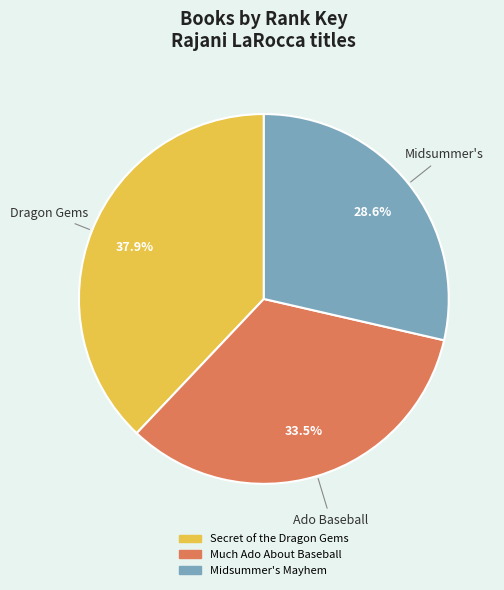

Count the number of slices in the pie.

3